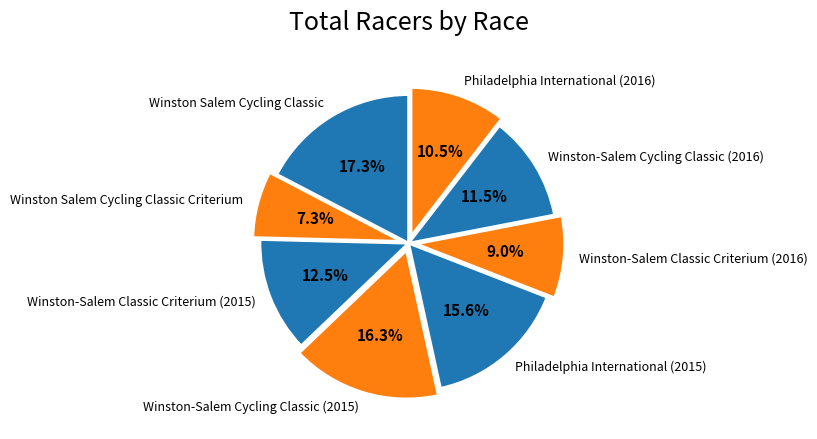

What is the ratio of the value at Winston Salem Cycling Classic to the value at Philadelphia International (2015)?

1.1